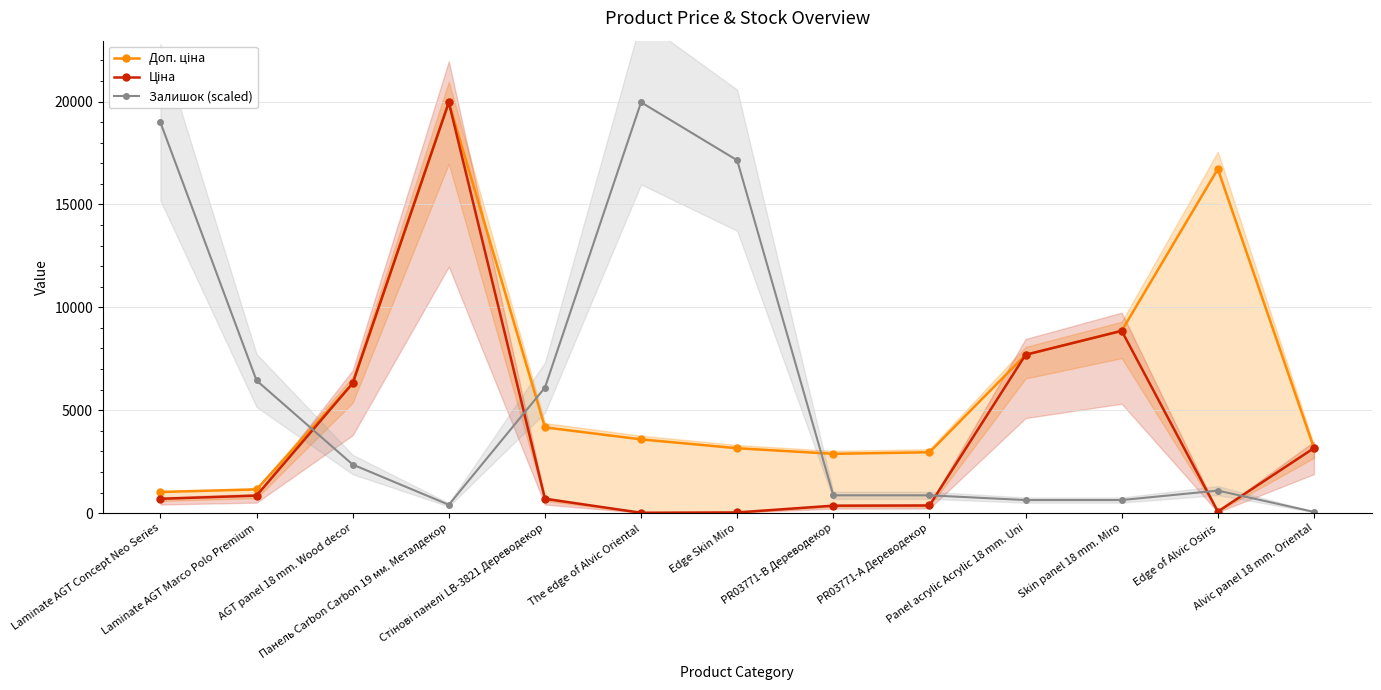

How many categories are shown in the chart?

13